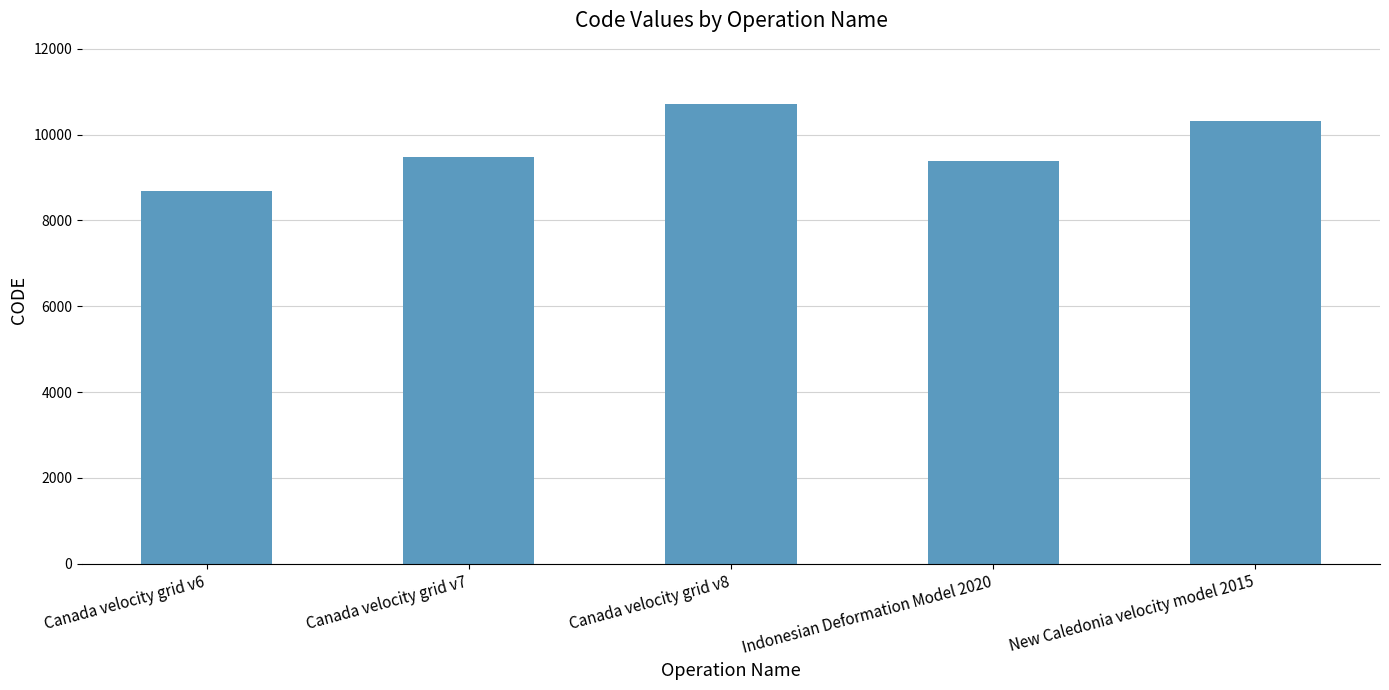

Is it true that the value at Canada velocity grid v6 is 8676?

True